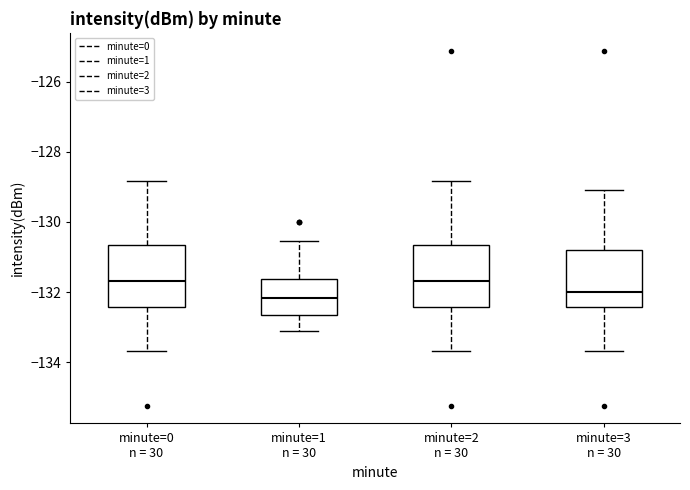

Where is the lower edge of the box for minute=0 n = 30 on the y-axis? The values are not printed on the chart, so give them approximately, as read against the axis.

-132.4